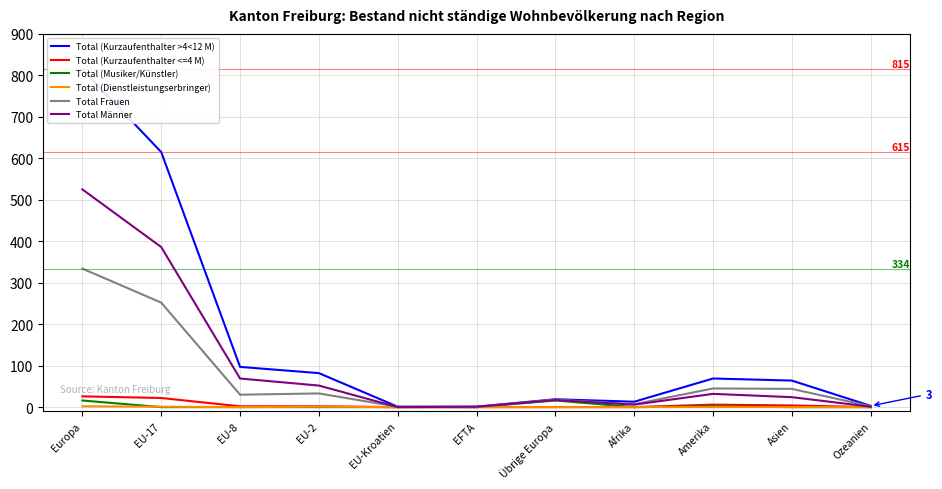

What is the maximum value for Total (Kurzaufenthalter <=4 M)?

26